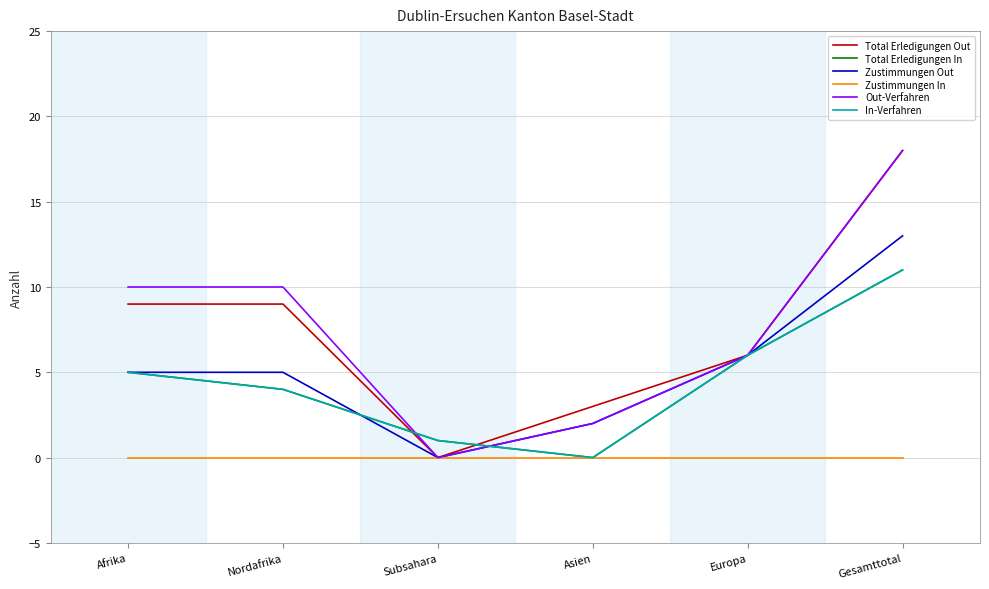

Which series has the widest spread of values?

Total Erledigungen Out